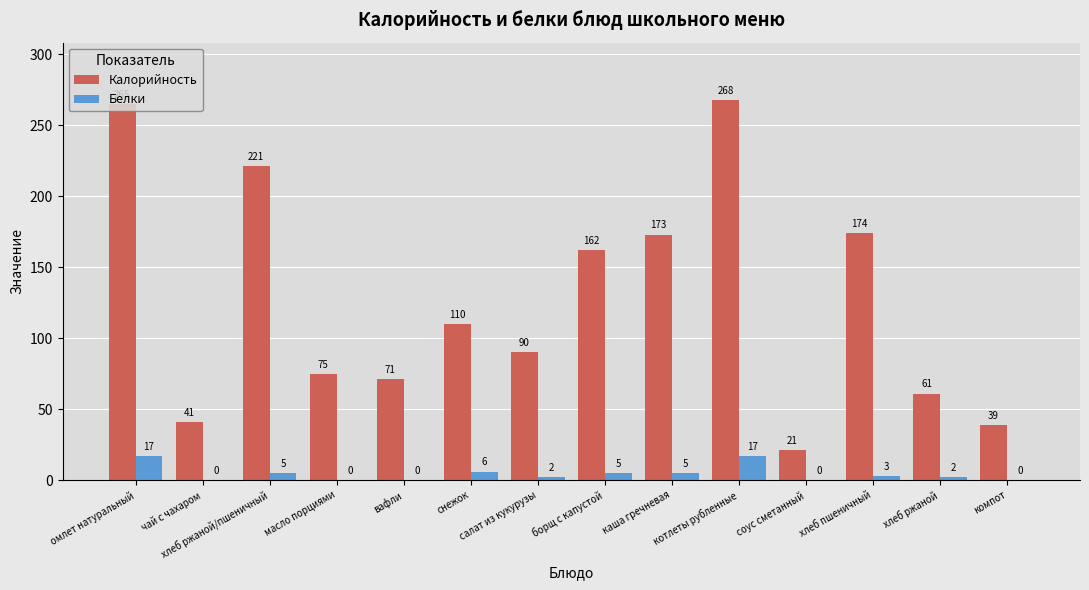

What value does the Белки series have at снежок, to the nearest 10?

10